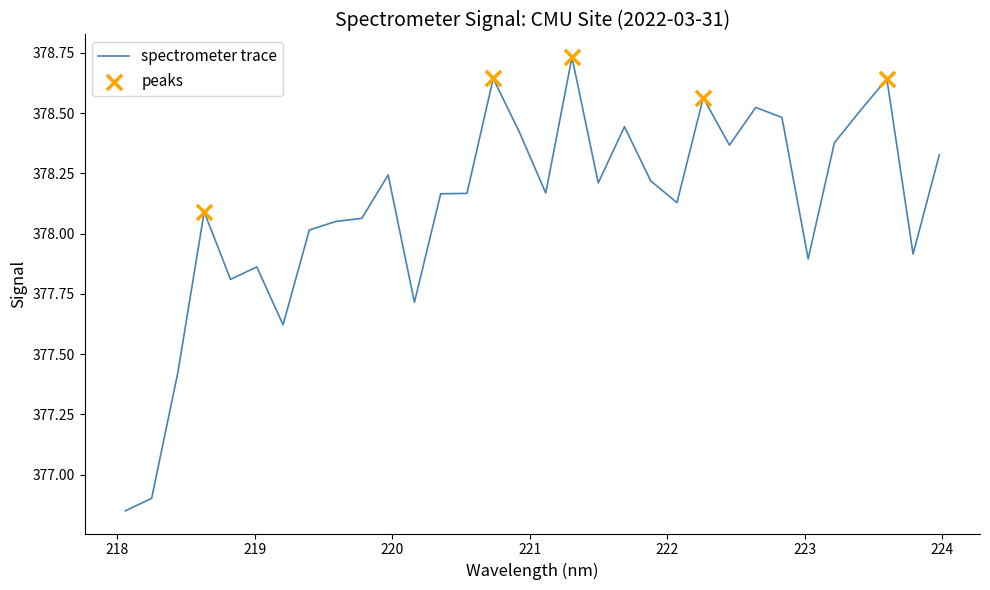

What is the difference between the maximum and minimum values?

1.9